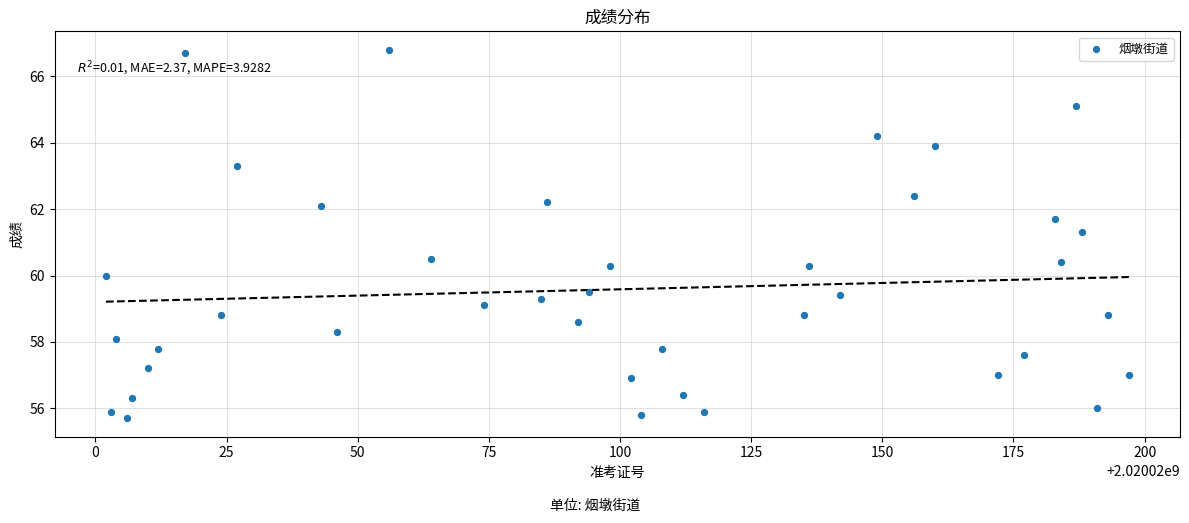

What Y value in the scatter plot is closest to 61?

61.3